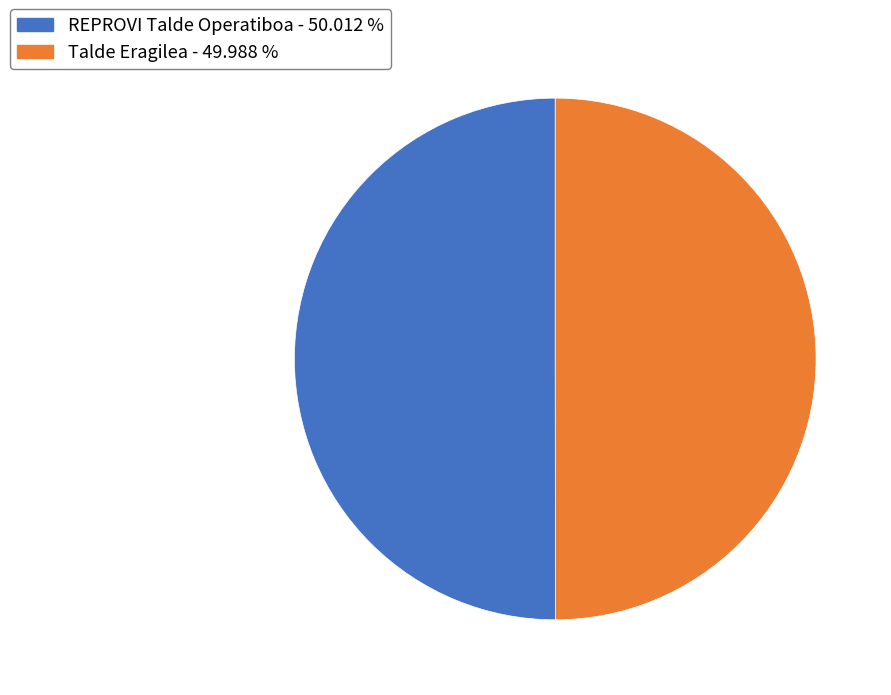

Is the sum of REPROVI Talde Operatiboa and Talde Eragilea greater than half?

Yes